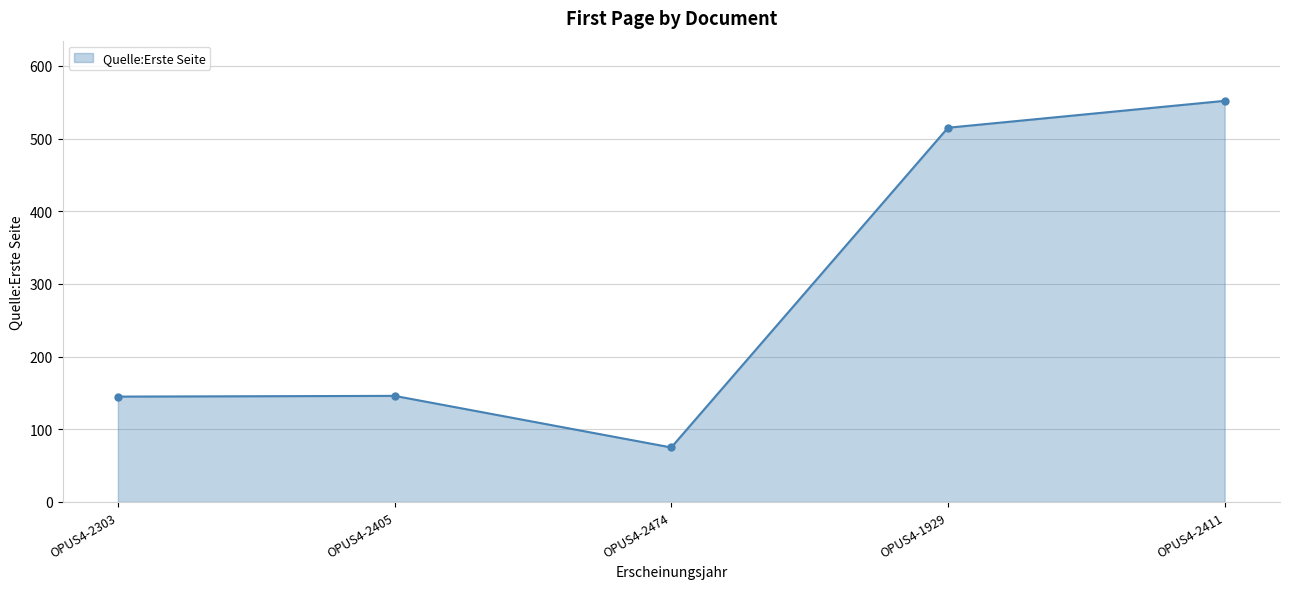

What is the change in value from OPUS4-2303 to OPUS4-1929?

+370